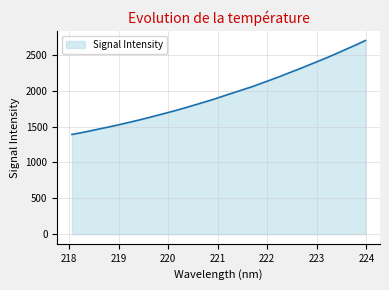

What is the minimum value shown in the chart?

1389.4